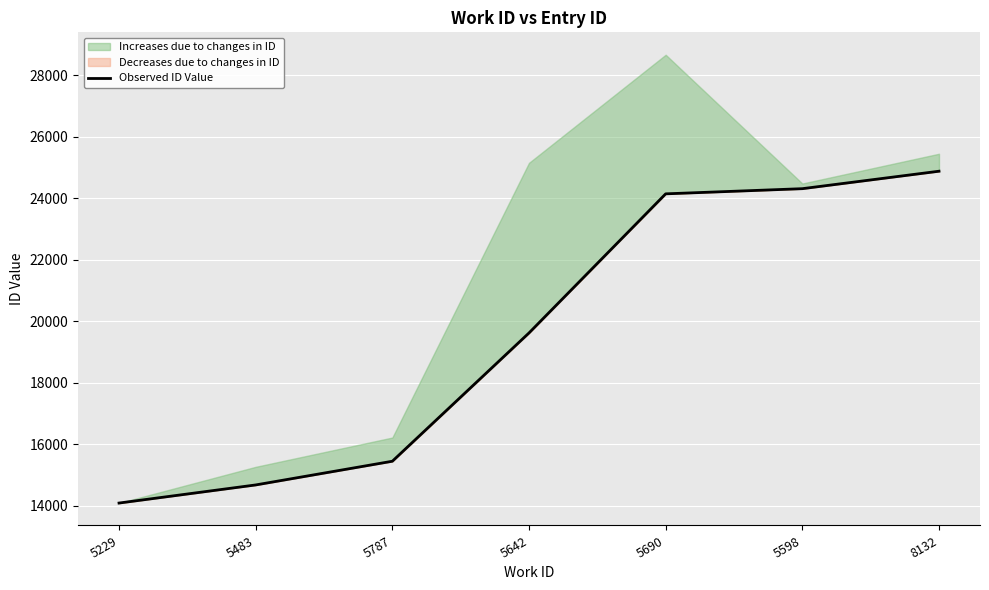

True or false: there are more than 0 points higher than both neighbors.

False